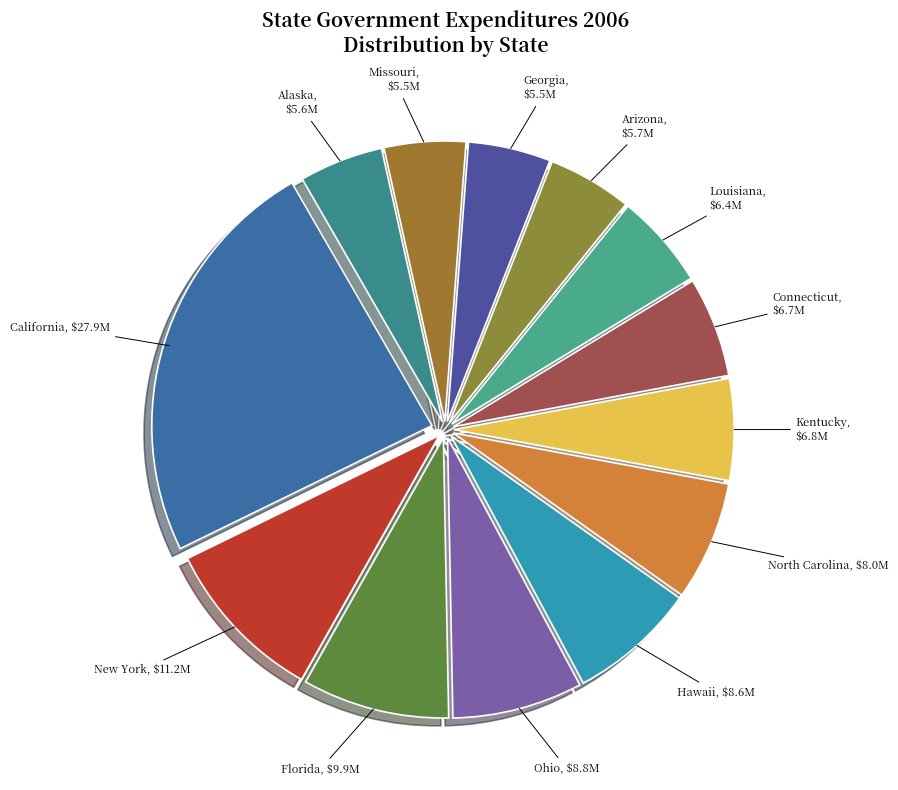

How many slices are in this pie chart?

13